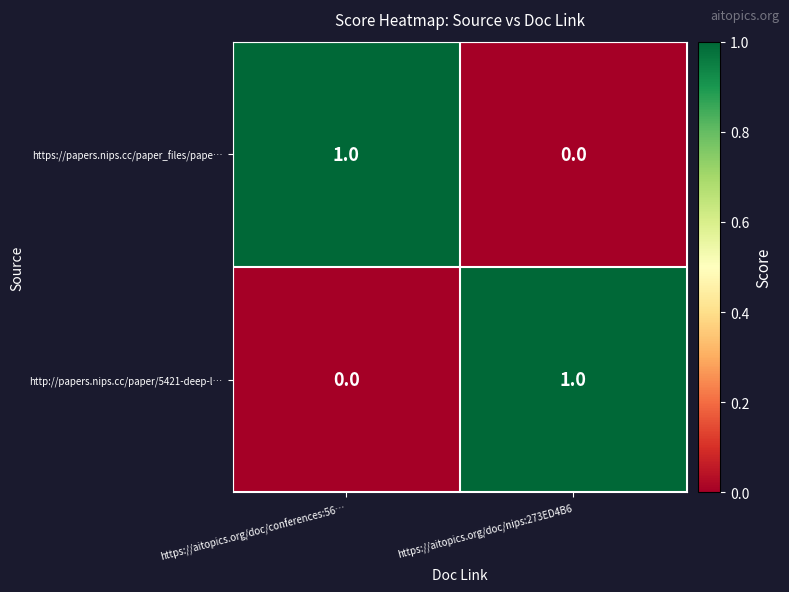

At https://aitopics.org/doc/nips:273ED4B6, list the series in order from smallest to largest.

https://papers.nips.cc/paper_files/pape…, http://papers.nips.cc/paper/5421-deep-l…